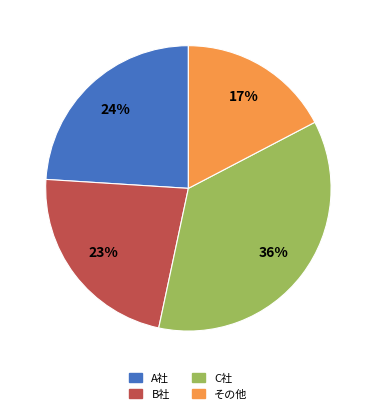

Which slice is the smallest?

その他